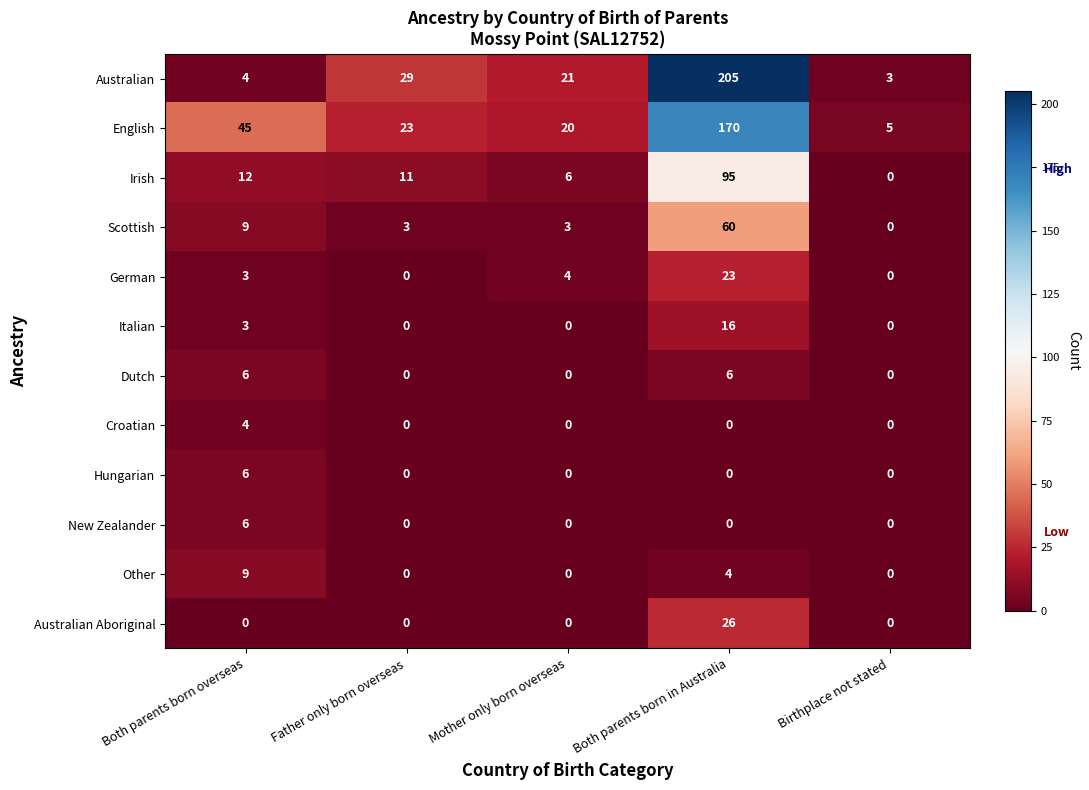

Where does the English series first go above 23?

Both parents born overseas